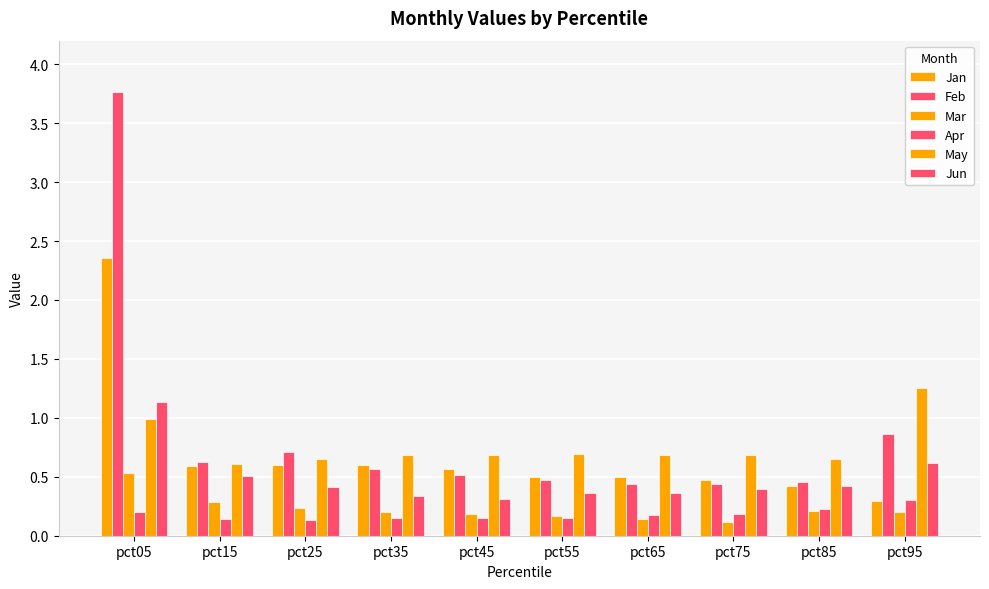

What is the sum of the Jun values at pct45 and pct15?

0.8